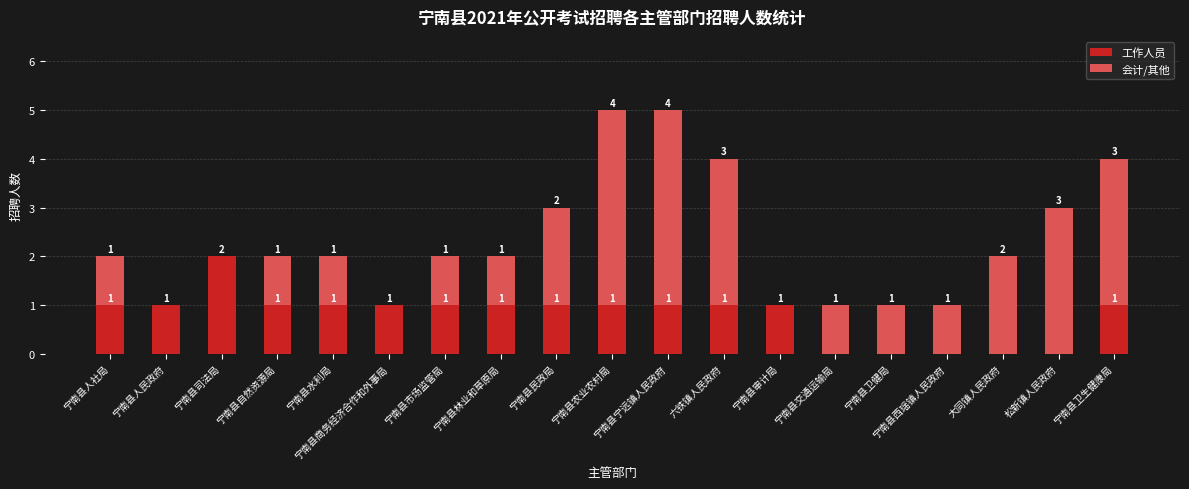

What is the total value across all series at 宁南县农业农村局?

5